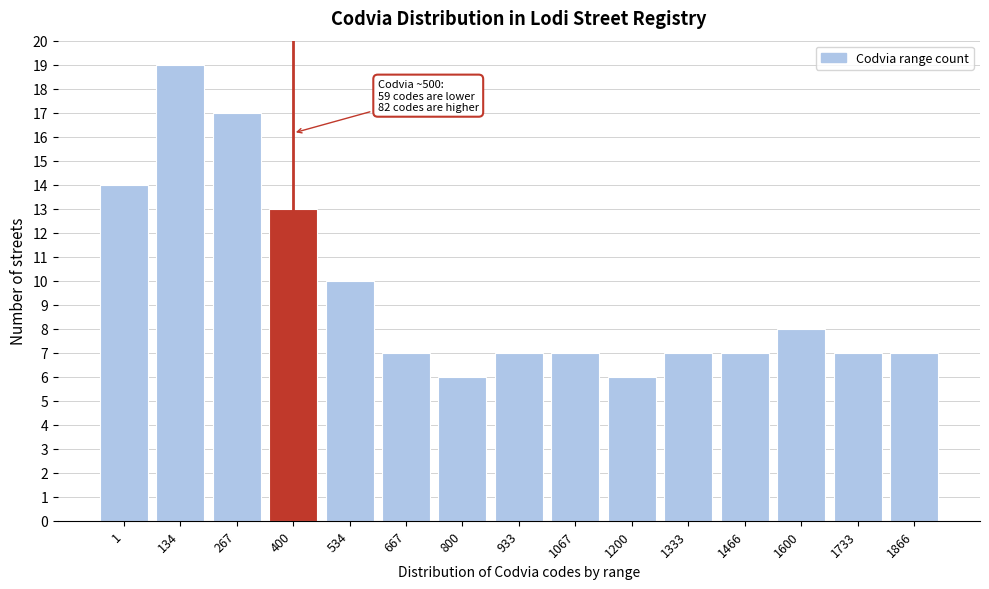

Reading left to right, what are all the values shown in this chart?

1=14	134=19	267=17	400=13	534=10	667=7	800=6	933=7	1067=7	1200=6	1333=7	1466=7	1600=8	1733=7	1866=7